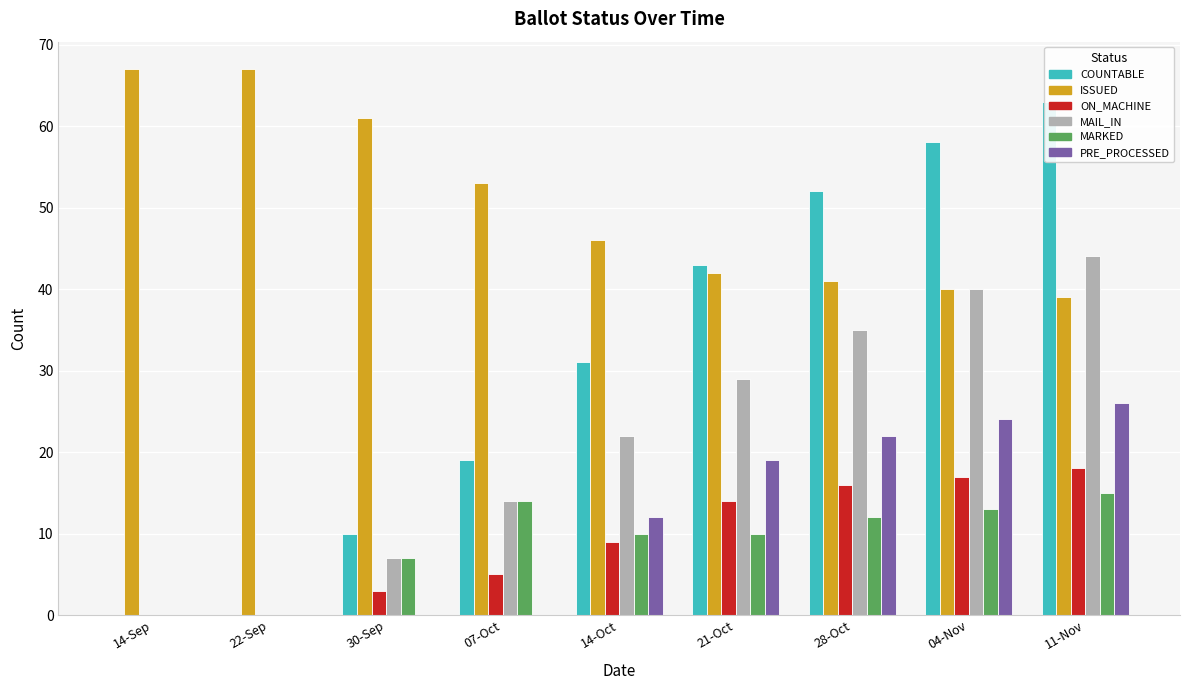

What position from the right is 30-Sep?

7